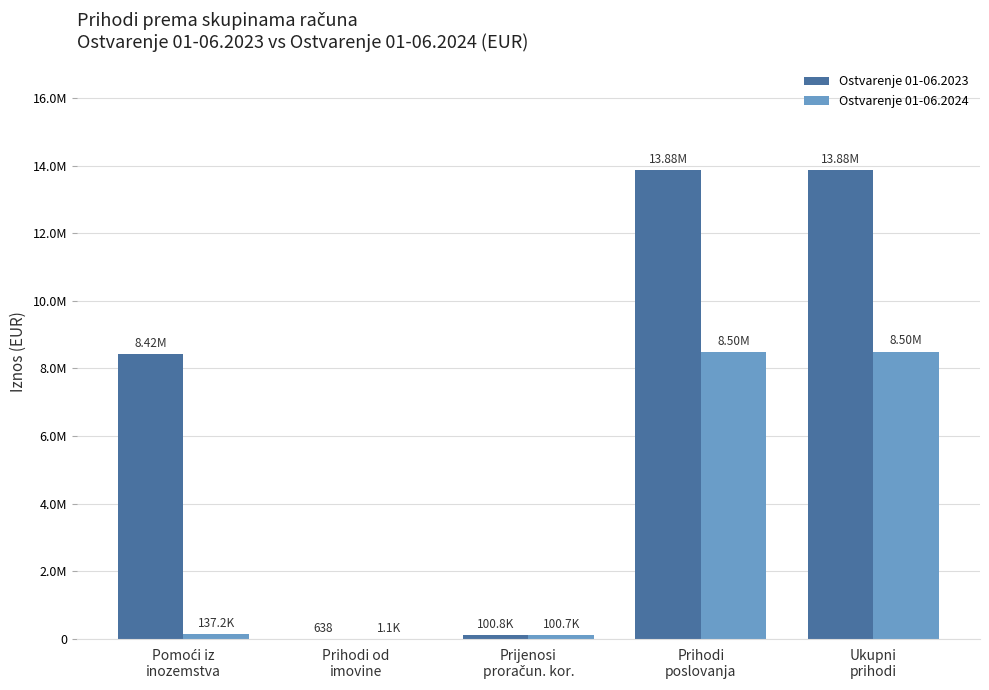

What is the total value across all series at Prihodi od
imovine?

1701.6